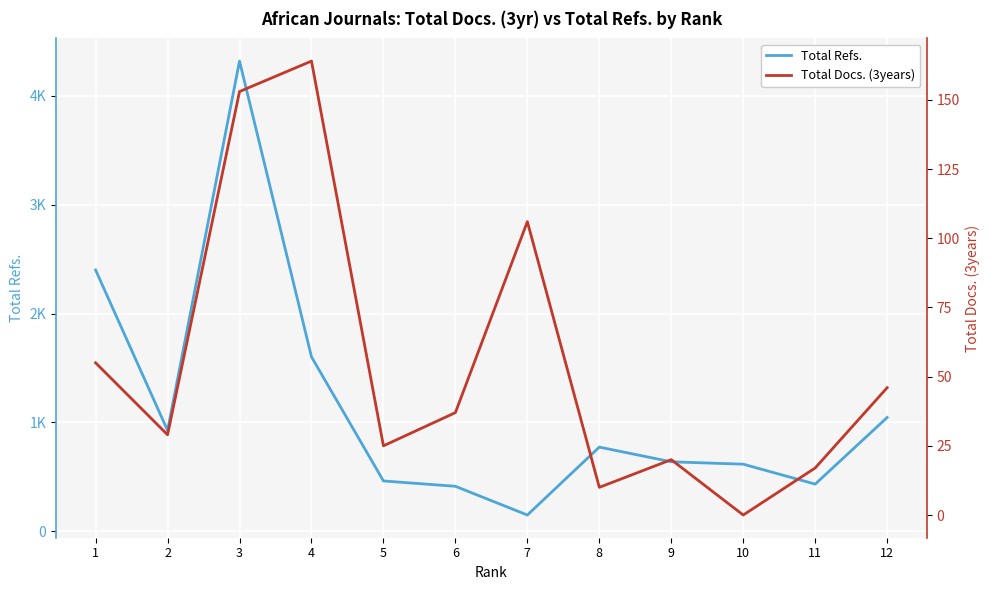

Is this an area chart (filled region under the line)?

No